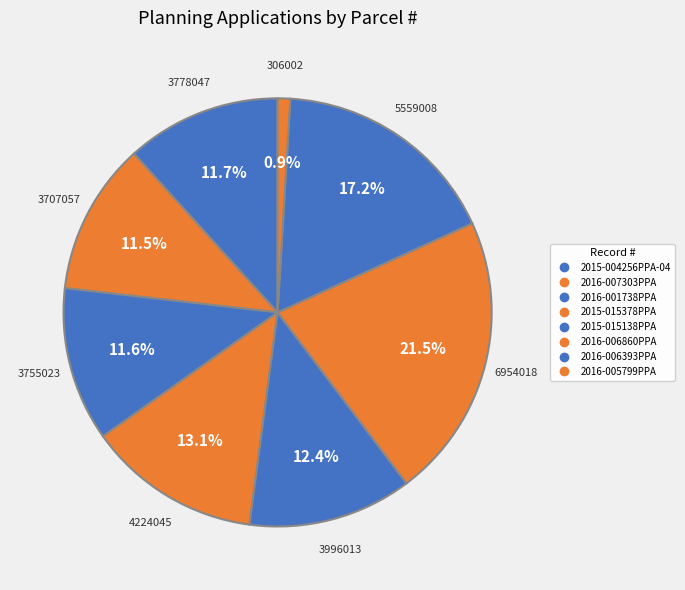

To the nearest percent, what portion does 2015-015138PPA represent?

12%